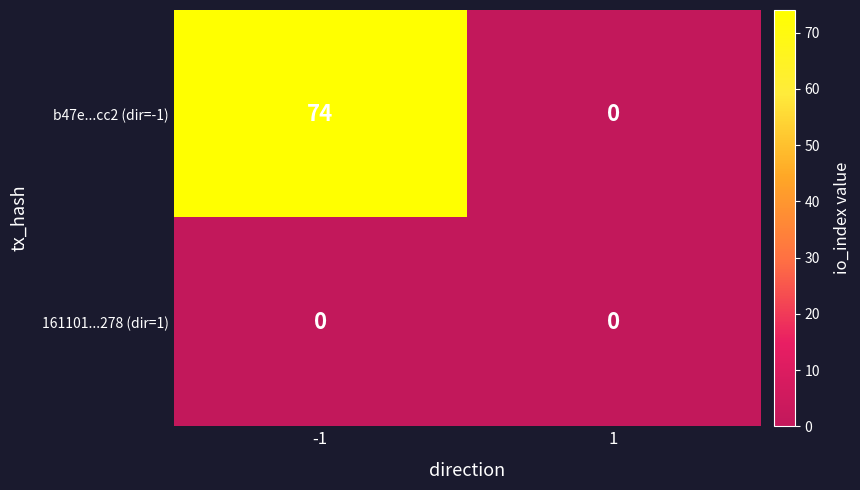

Rank the series by their average value, from highest to lowest.

b47e...cc2 (dir=-1), 161101...278 (dir=1)